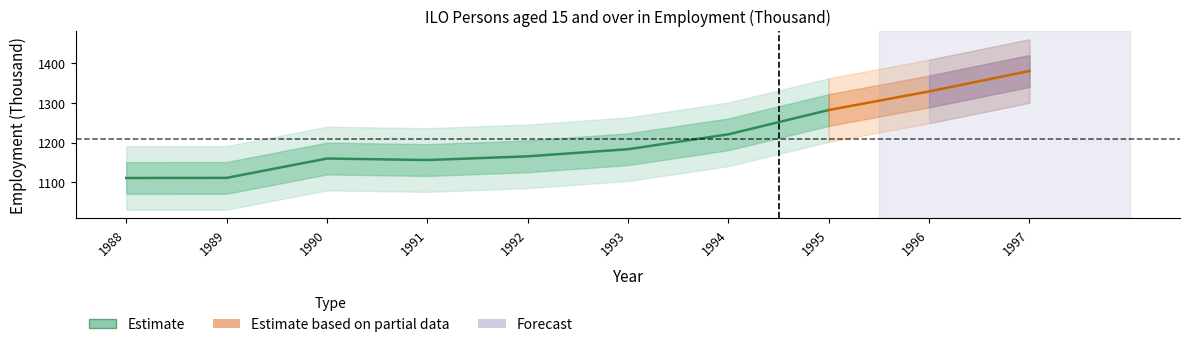

What is the change in value from 1993 to 1995?

+98.6